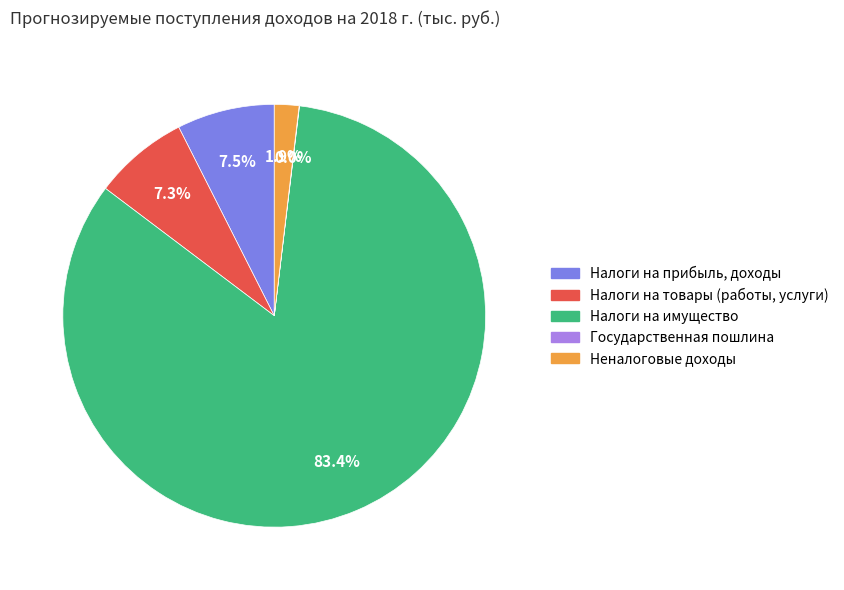

Approximately how many times larger is the value at Неналоговые доходы compared to Налоги на товары (работы, услуги)?

0.3